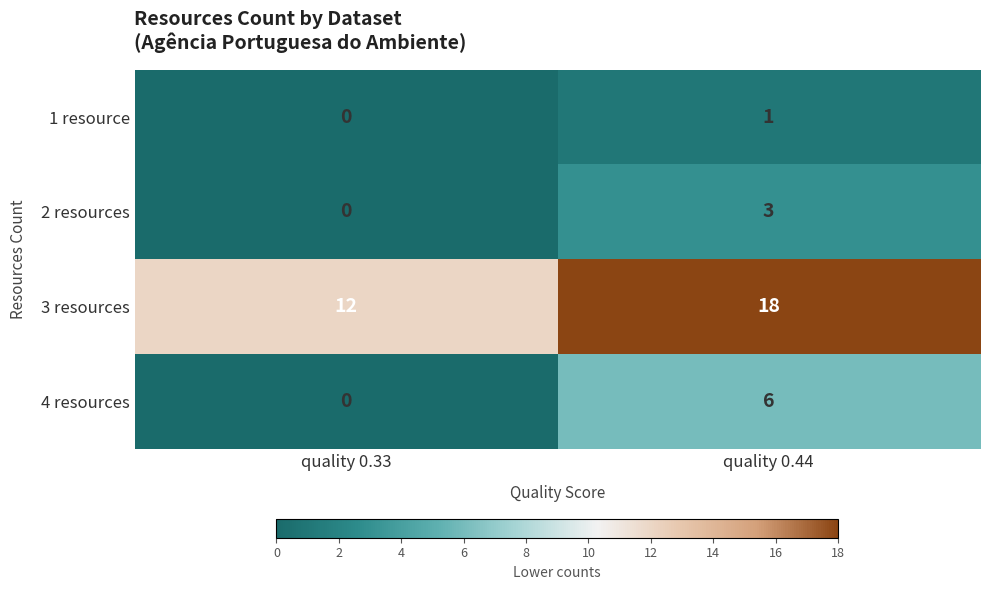

Reading left to right, what are all the values shown in this chart?

1 resource: quality 0.33=0	quality 0.44=1
2 resources: quality 0.33=0	quality 0.44=3
3 resources: quality 0.33=12	quality 0.44=18
4 resources: quality 0.33=0	quality 0.44=6